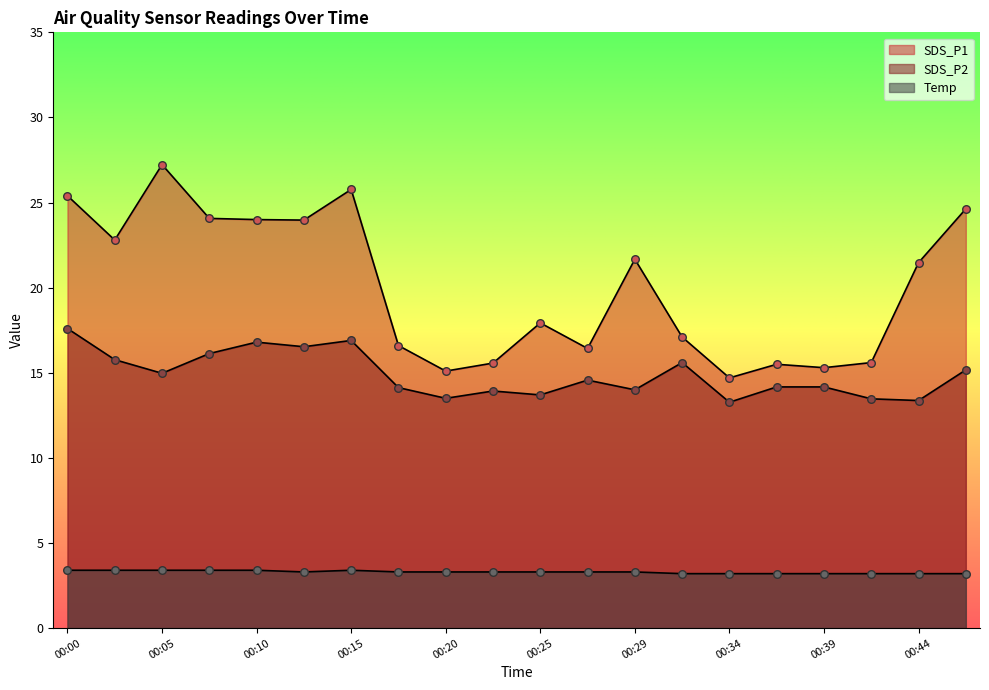

Which series contains the highest Y value?

SDS_P1